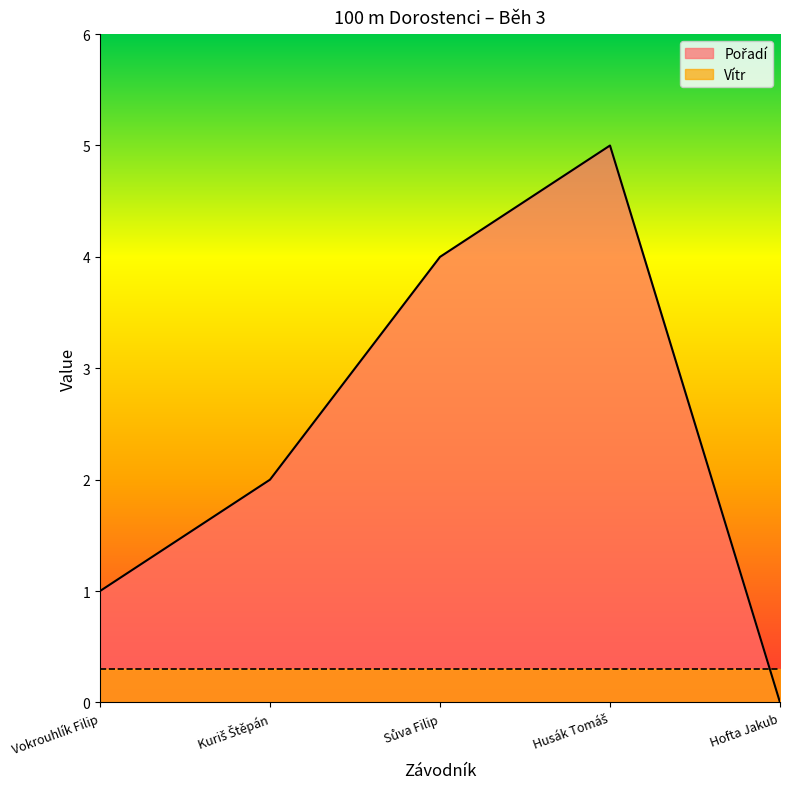

At which label is the value closest to 2?

Kuriš Štěpán